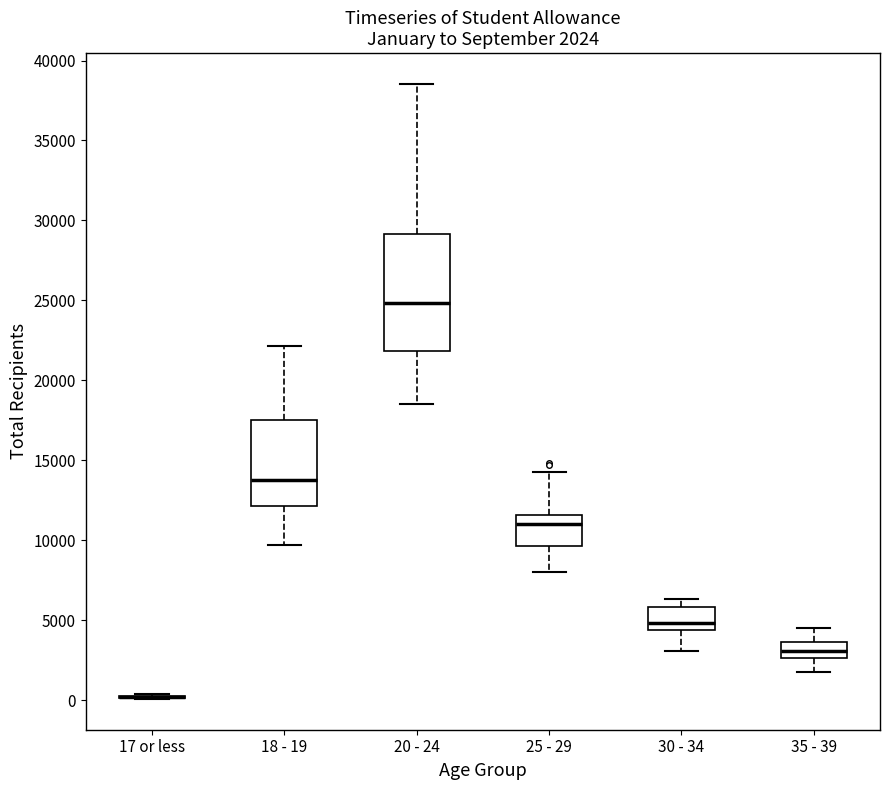

Which box is the tallest, from its lower edge to its upper edge?

20 - 24